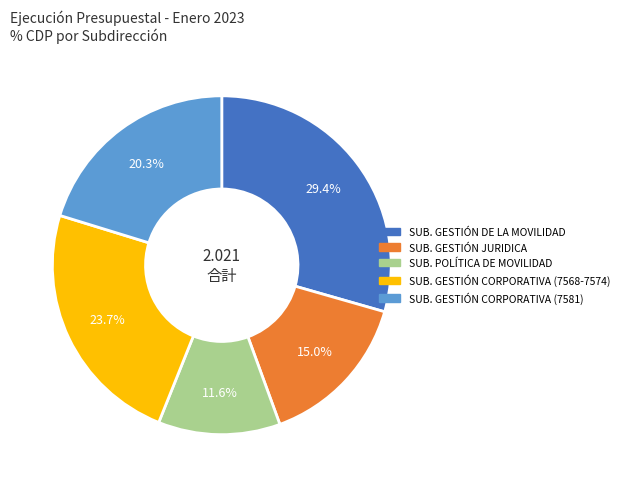

The SUB. POLÍTICA DE MOVILIDAD slice represents 12% of the pie. True or false?

True